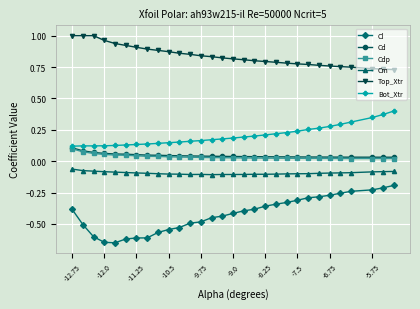

How many categories are shown in the chart?

30